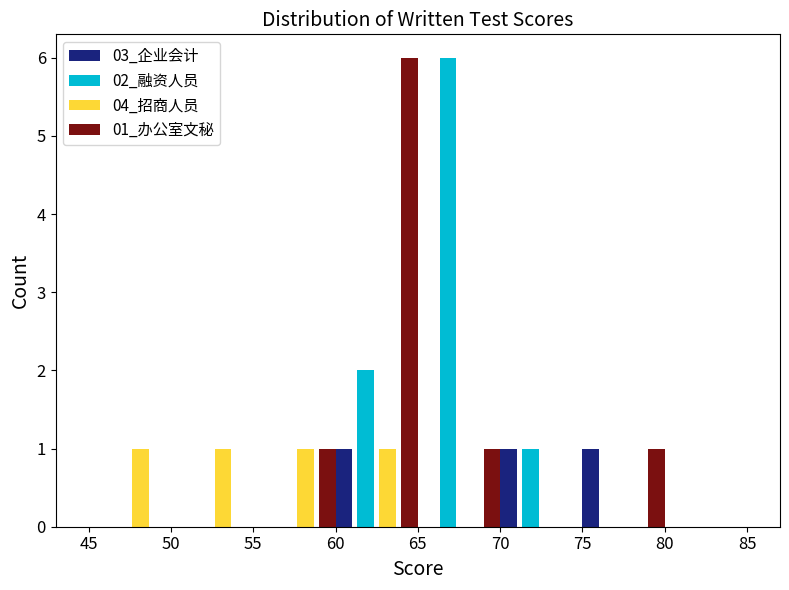

Reading left to right, list every range on the x-axis with the height of the bar of each series over it. The values are not printed on the chart, so give them approximately, as read against the axis.

45 to 50: 03_企业会计=0	02_融资人员=0	04_招商人员=1	01_办公室文秘=0
50 to 55: 03_企业会计=0	02_融资人员=0	04_招商人员=1	01_办公室文秘=0
55 to 60: 03_企业会计=0	02_融资人员=0	04_招商人员=1	01_办公室文秘=1
60 to 65: 03_企业会计=1	02_融资人员=2	04_招商人员=1	01_办公室文秘=6
65 to 70: 03_企业会计=0	02_融资人员=6	04_招商人员=0	01_办公室文秘=1
70 to 75: 03_企业会计=1	02_融资人员=1	04_招商人员=0	01_办公室文秘=0
75 to 80: 03_企业会计=1	02_融资人员=0	04_招商人员=0	01_办公室文秘=1
80 to 85: 03_企业会计=0	02_融资人员=0	04_招商人员=0	01_办公室文秘=0